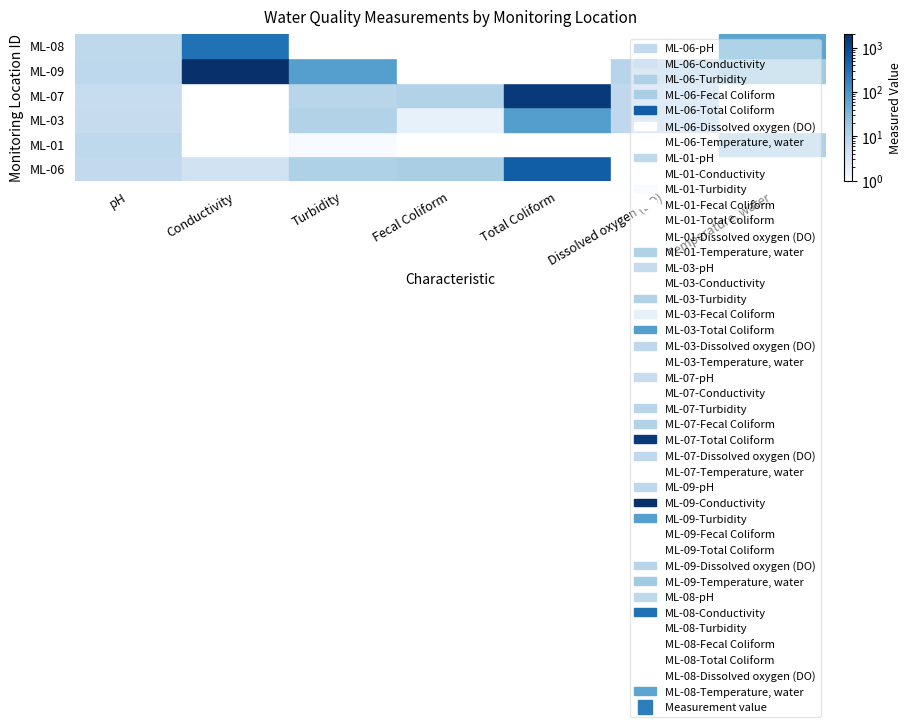

Is the value of ML-08 at Temperature, water greater than the value of ML-06 at Fecal Coliform?

Yes